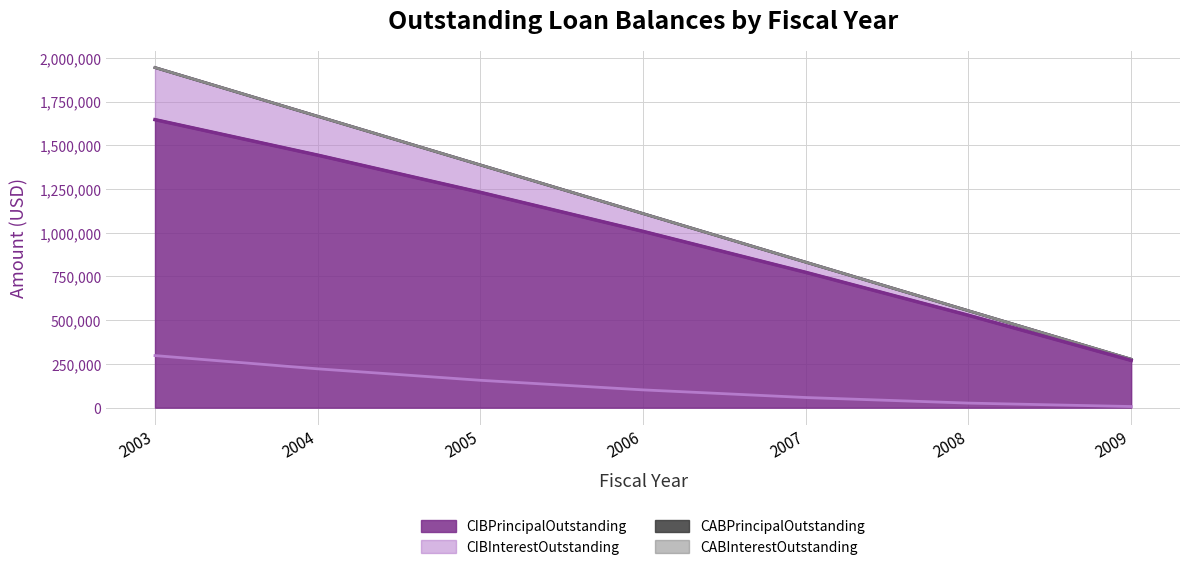

Which category has the lowest value across all series?

2009